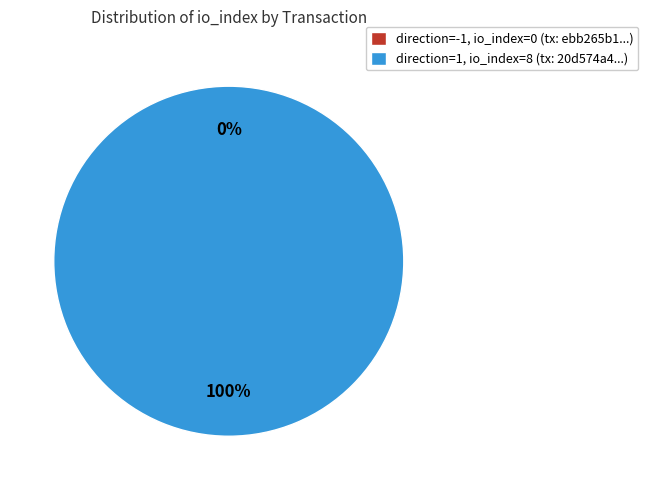

What is the largest slice in the pie chart?

direction=1, io_index=8